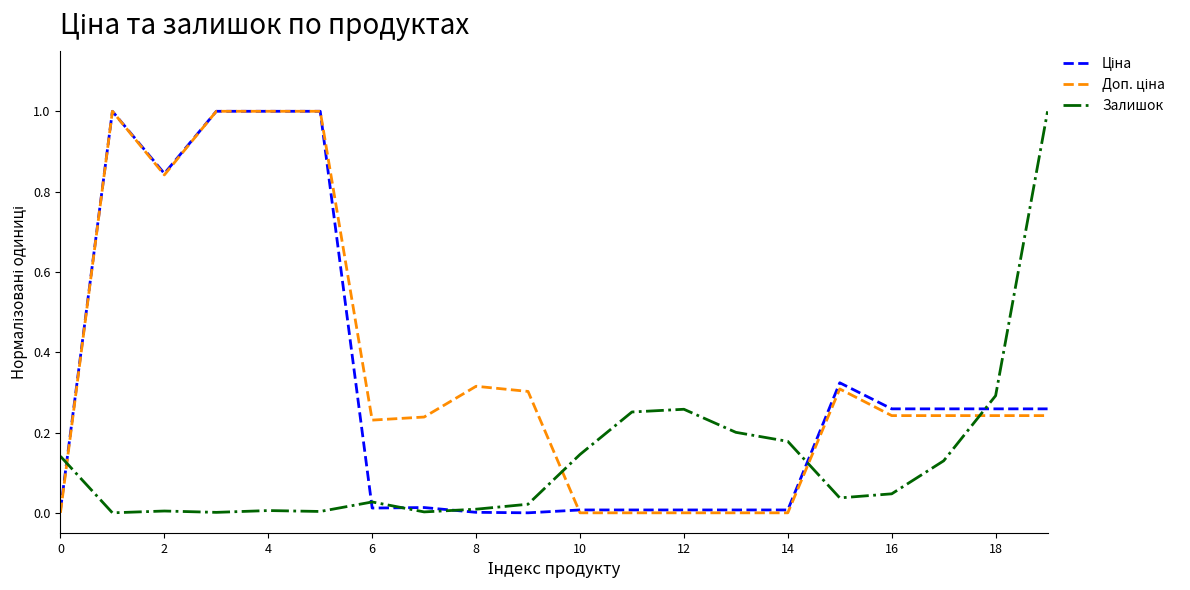

What is the maximum value shown in the chart?

1.0